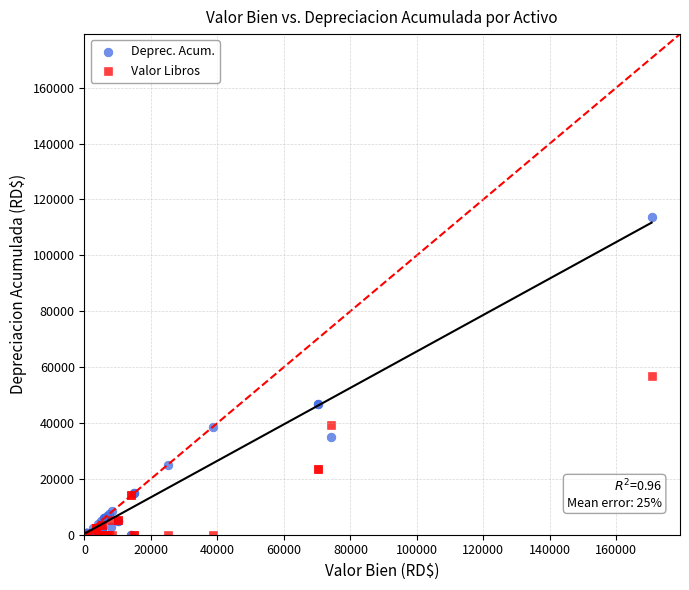

Which series has the largest Y range (max minus min)?

Deprec. Acum.